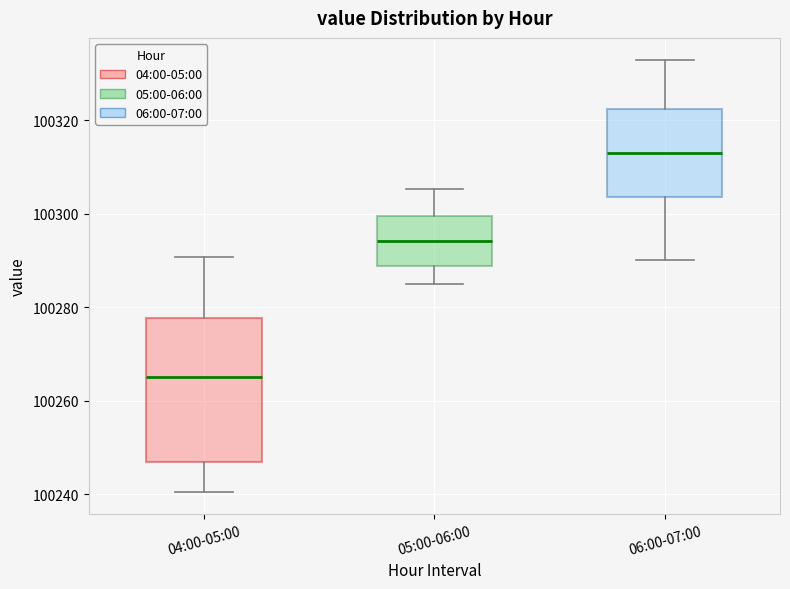

Reading left to right, transcribe this box plot: for each box, give where its median line is, the range the box spans, and where its two whiskers end, as read against the y-axis. The values are not printed on the chart, so give them approximately, as read against the axis.

04:00-05:00: median 100266, box 100246 to 100278, whiskers 100240 to 100290
05:00-06:00: median 100294, box 100288 to 100300, whiskers 100284 to 100306
06:00-07:00: median 100312, box 100304 to 100322, whiskers 100290 to 100332